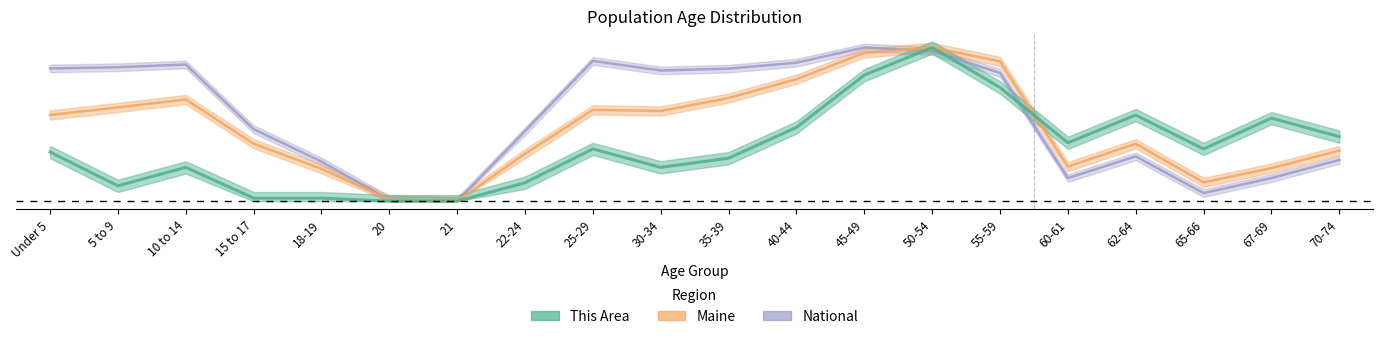

Reading left to right, transcribe all the data shown in this chart.

This Area: 0.3	0.1	0.2	0.0	0.0	0.0	0.0	0.1	0.3	0.2	0.3	0.5	0.8	1.0	0.7	0.4	0.6	0.3	0.5	0.4
Maine: 0.6	0.6	0.7	0.4	0.2	0.0	0.0	0.3	0.6	0.6	0.7	0.8	1.0	1.0	0.9	0.2	0.4	0.1	0.2	0.3
National: 0.9	0.9	0.9	0.5	0.3	0.0	0.0	0.5	0.9	0.9	0.9	0.9	1.0	1.0	0.8	0.2	0.3	0.1	0.2	0.3